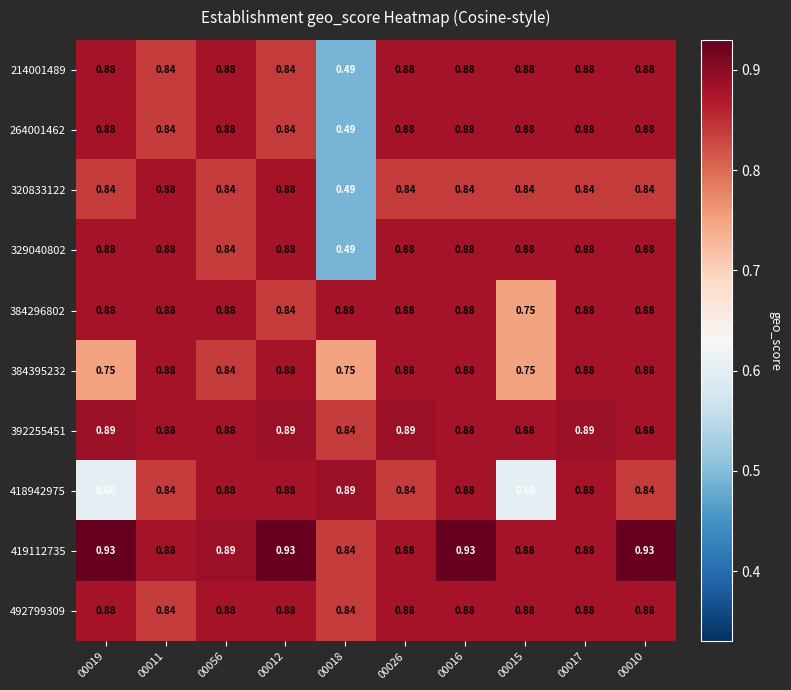

Is the value of 384395232 at 00010 greater than the value of 384296802 at 00015?

Yes